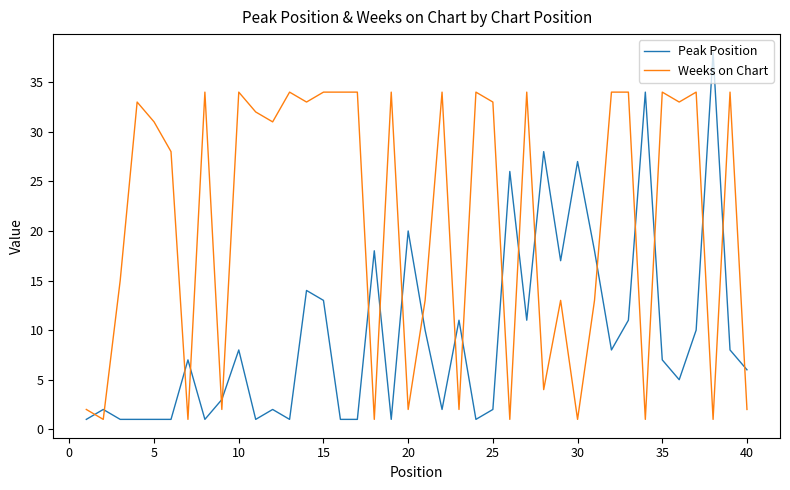

After their last crossing, which series has the higher values: Peak Position or Weeks on Chart?

Peak Position